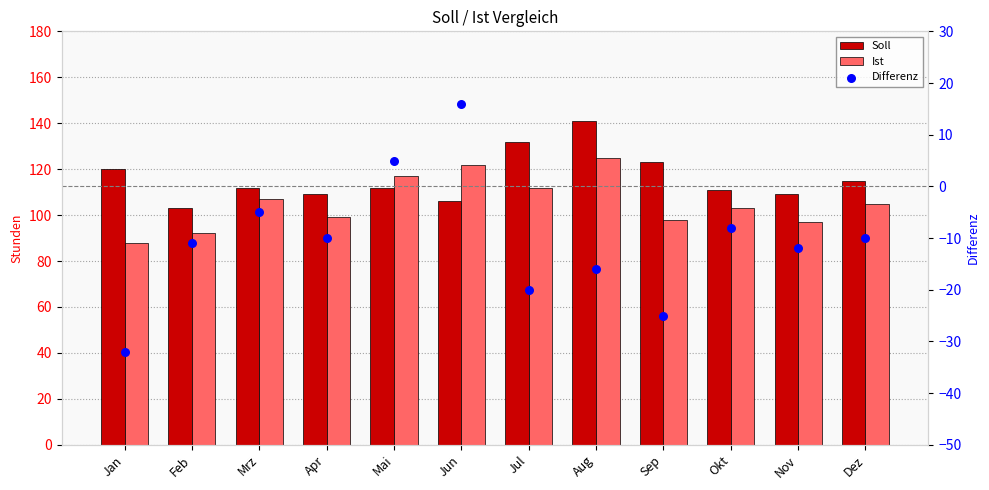

Which series reaches the minimum Y coordinate?

Differenz